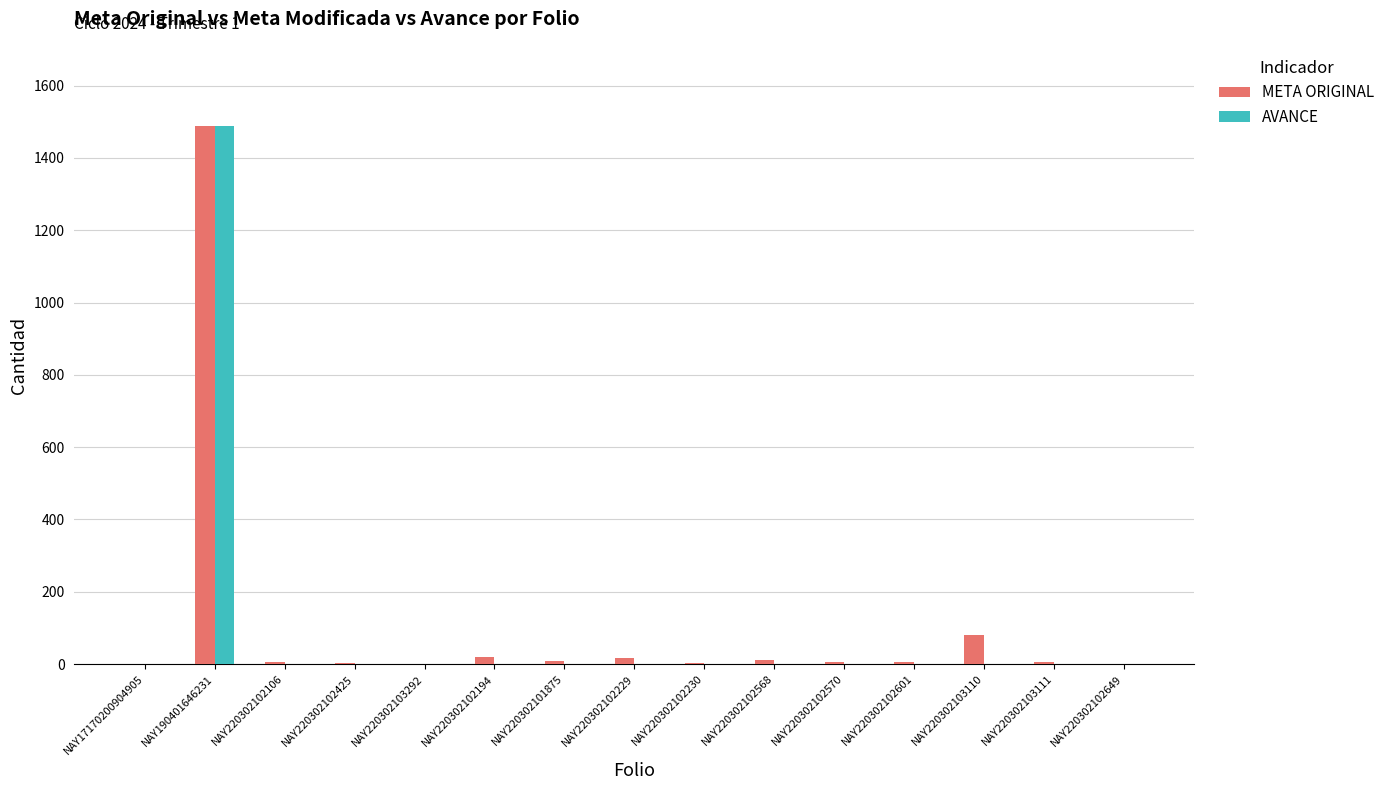

The AVANCE series shows 1014 at NAY17170200904905. True or false?

False